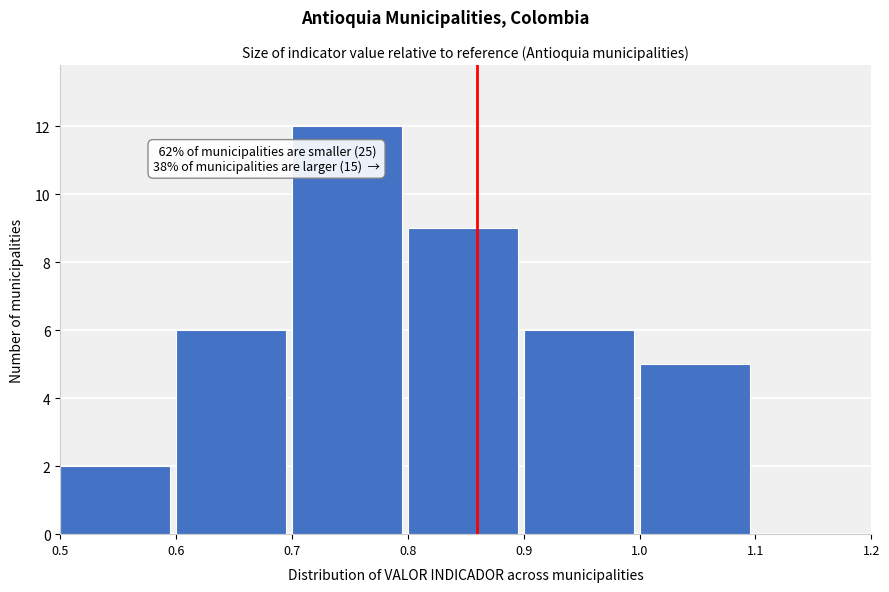

Over which range of the x-axis is the bar tallest?

0.7 to 0.8